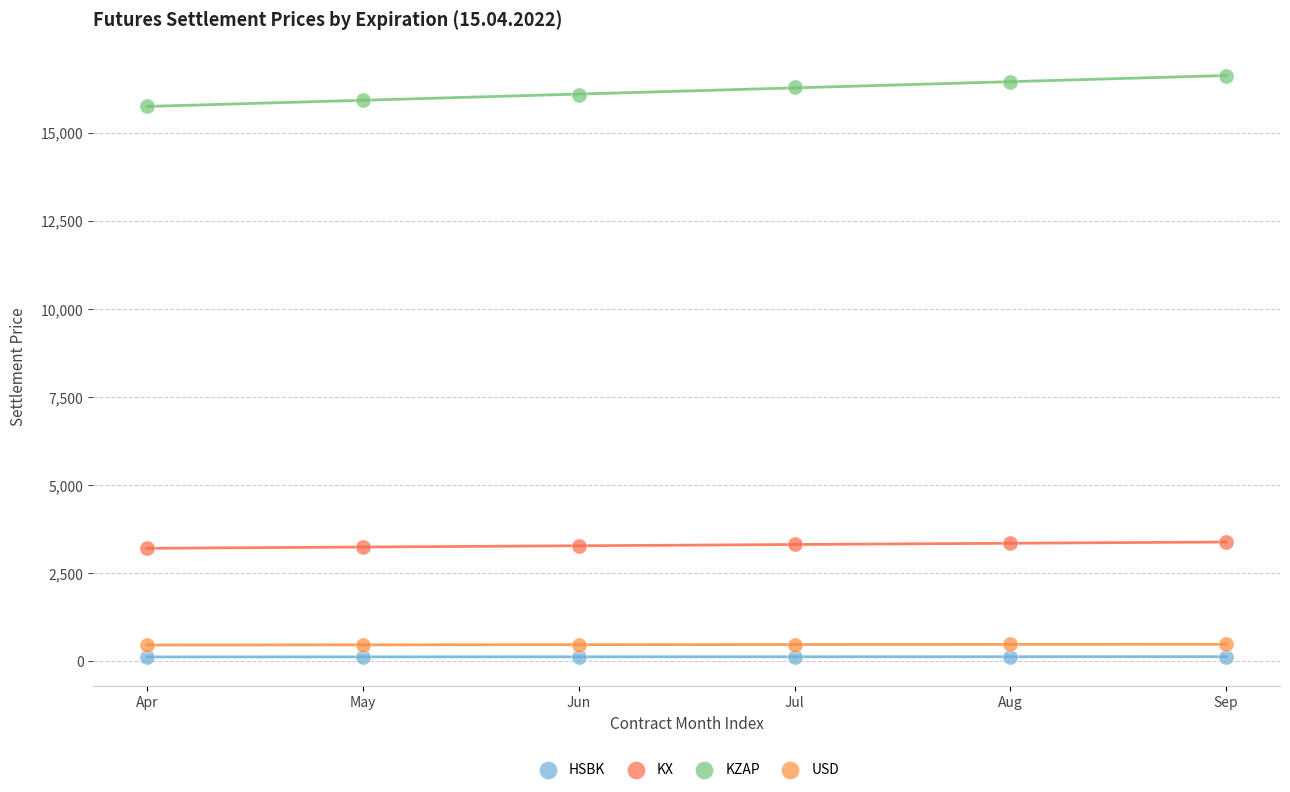

Which series contains the highest Y value?

KZAP